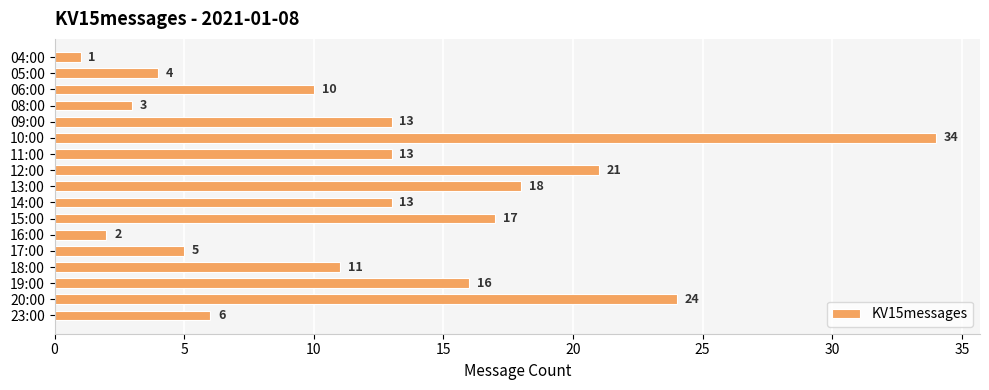

Where is the data nearest to the value 17?

15:00